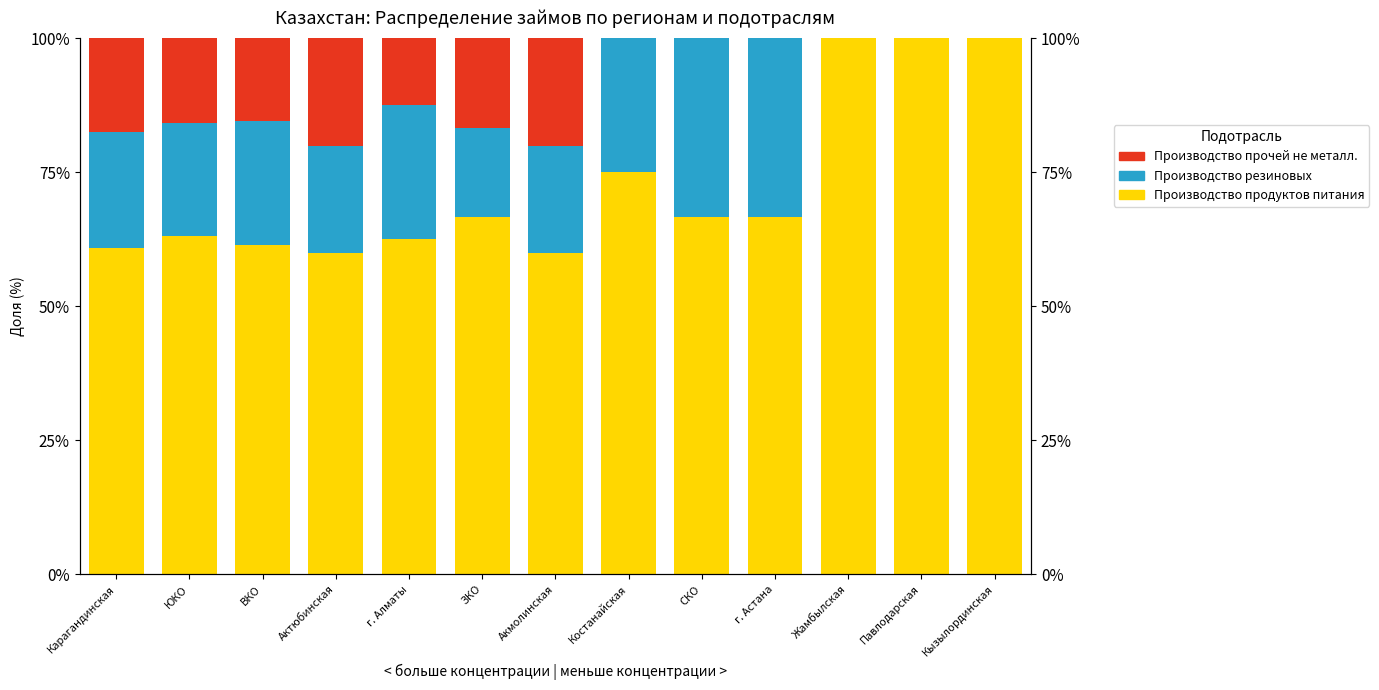

What is the difference between the maximum and minimum values in the Производство прочей не металлической (23) series?

20.0